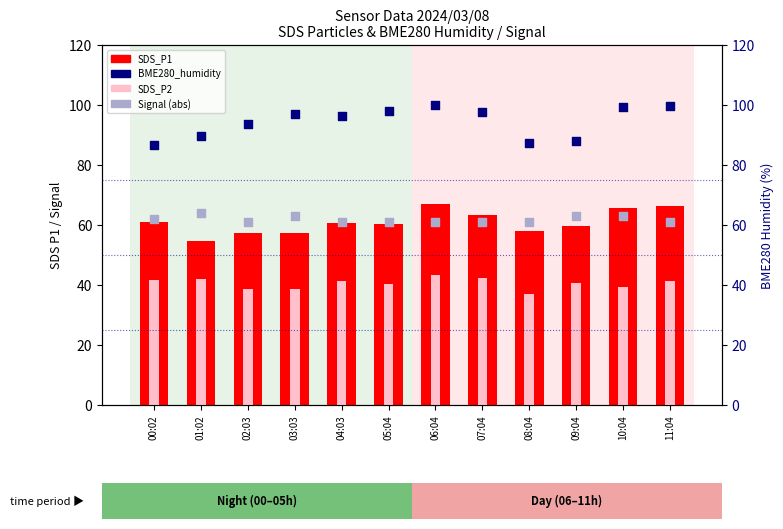

What is the total value across all series at 02:03?

250.6